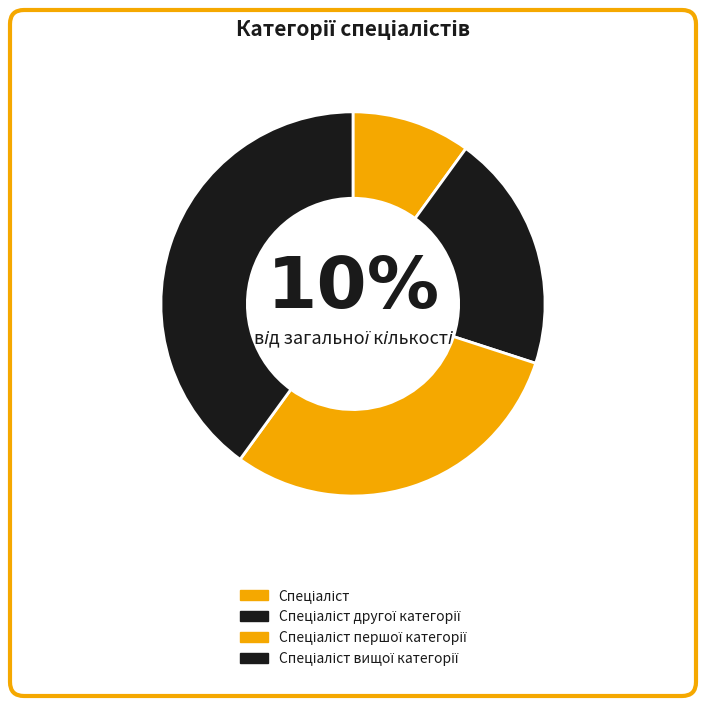

How many segments does this pie chart have?

4